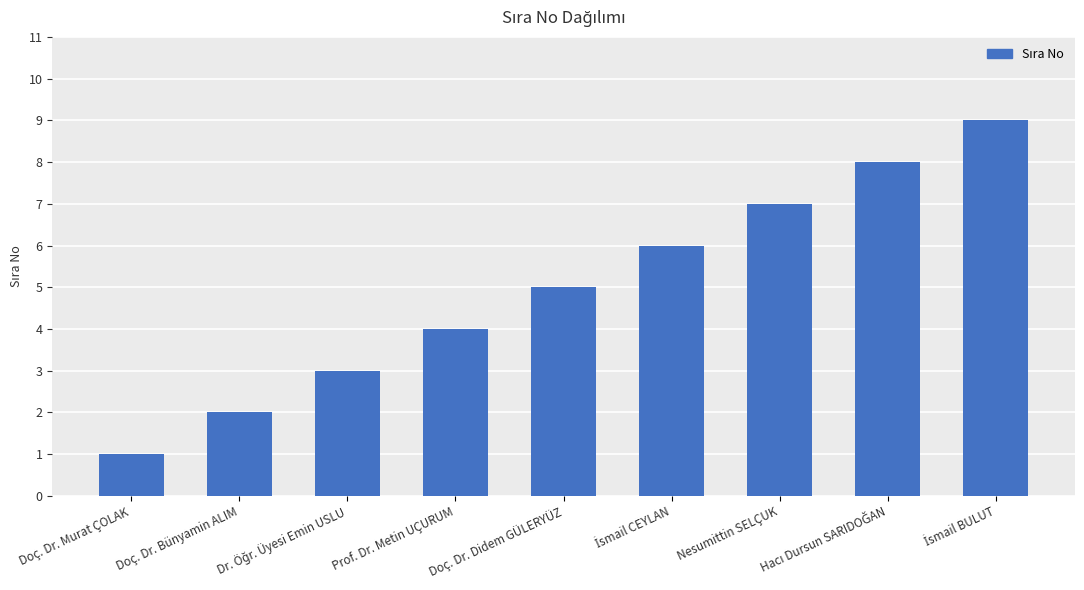

True or false: the data shows 3 at Doç. Dr. Didem GÜLERYÜZ.

False